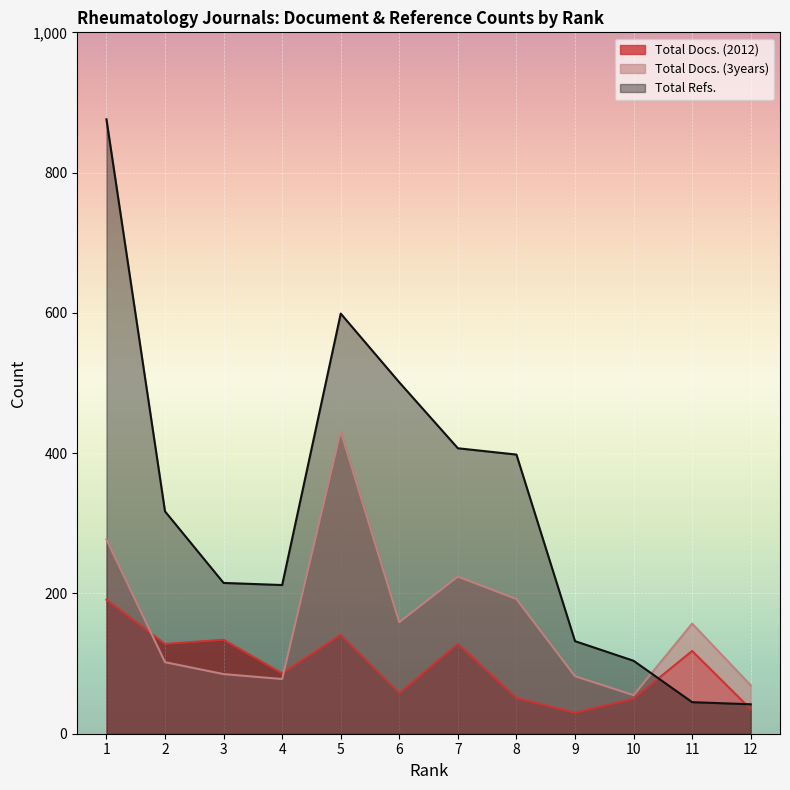

What is the minimum value for Total Docs. (2012)?

30